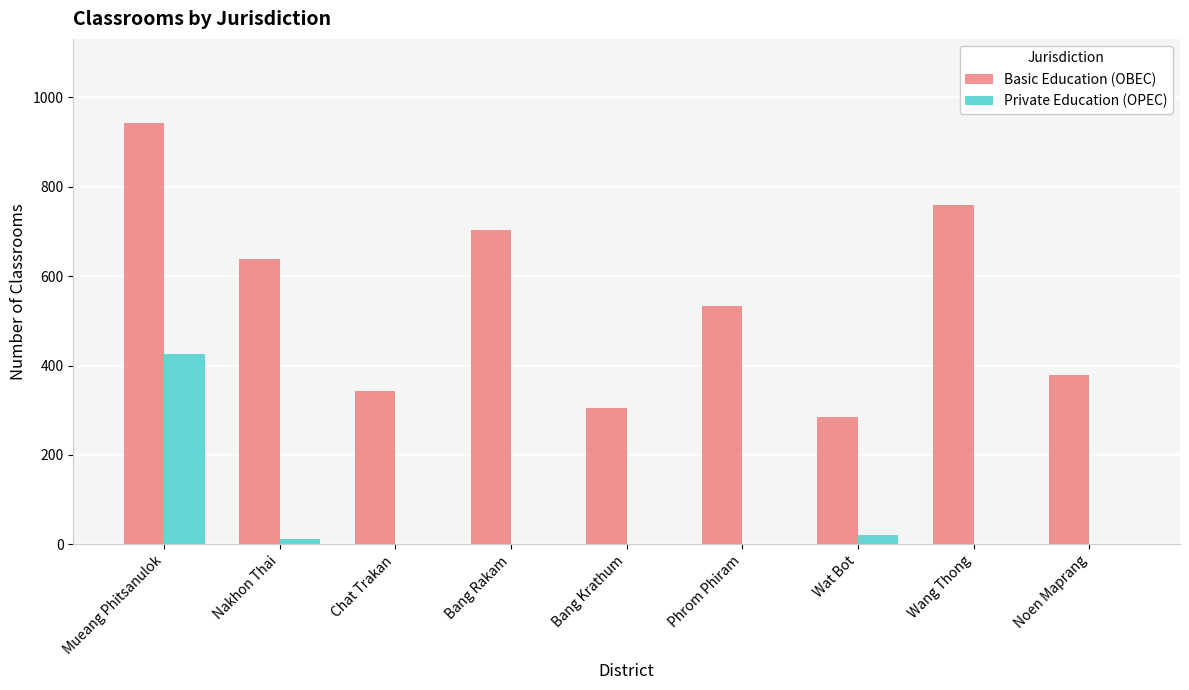

Is it true that Private Education (OPEC) equals -287 at Noen Maprang?

False